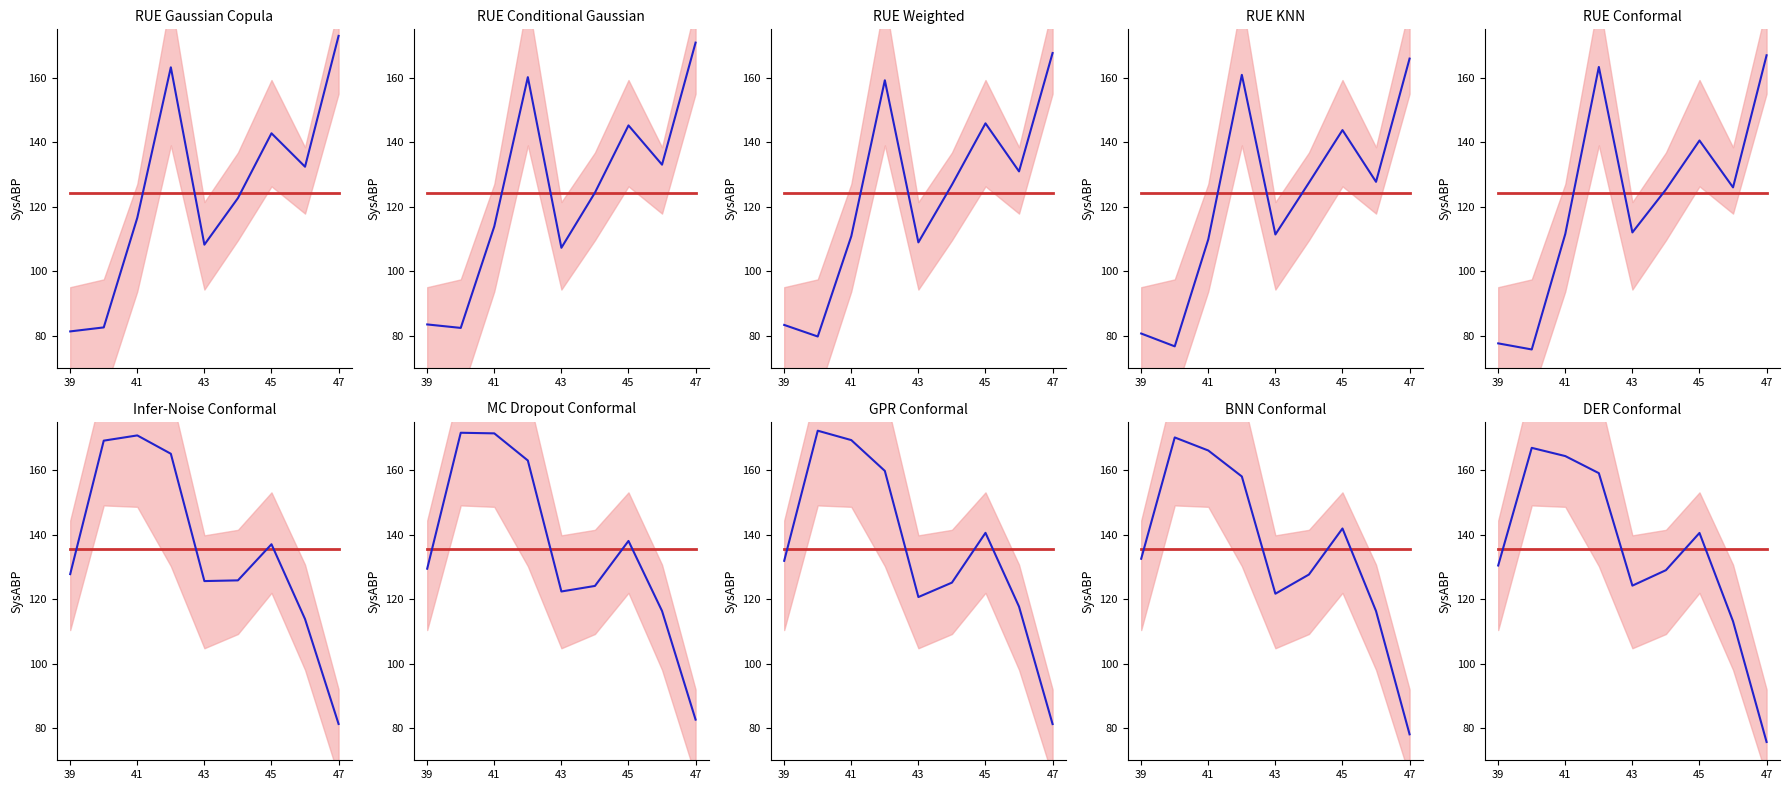

Is this an area chart (filled region under the line)?

No